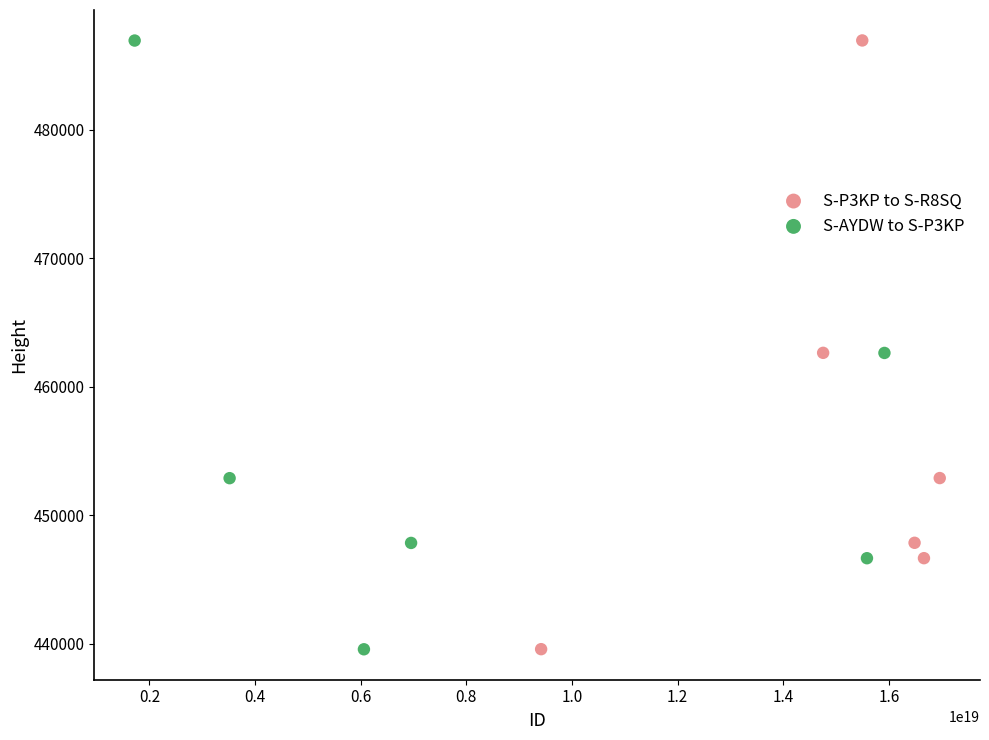

Which series has the largest Y range (max minus min)?

S-AYDW to S-P3KP